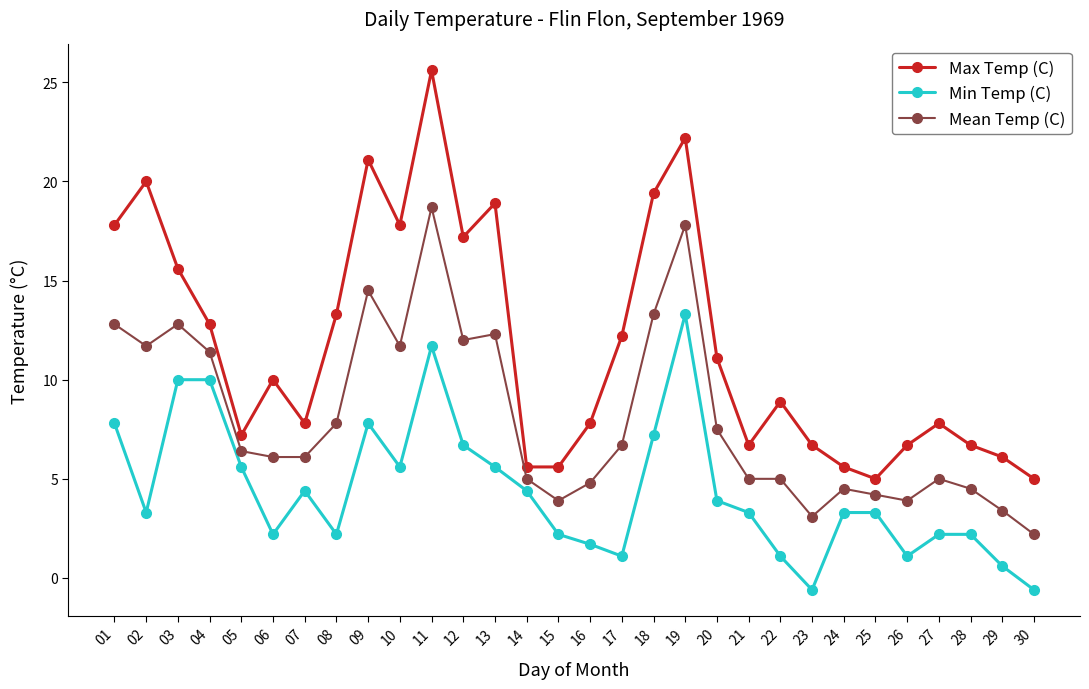

What is the greatest value displayed?

25.6